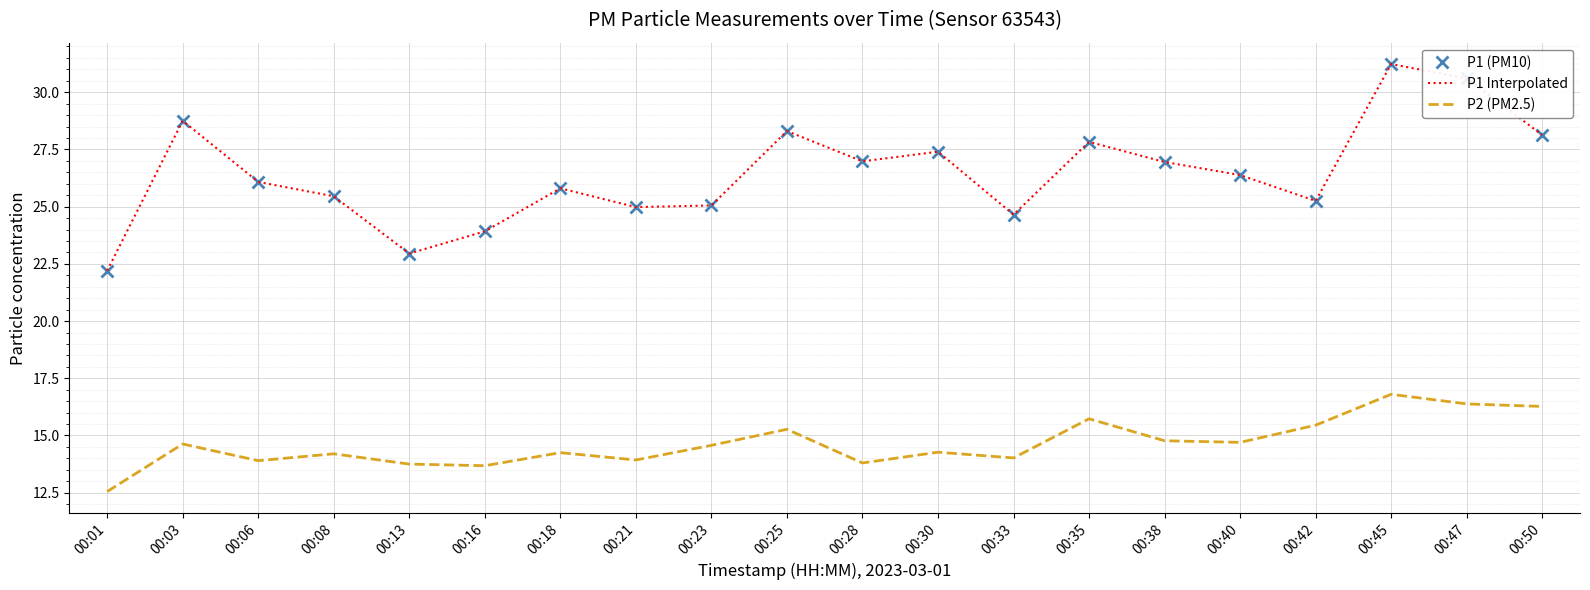

What is the difference between the highest and lowest values at 00:25?

13.0